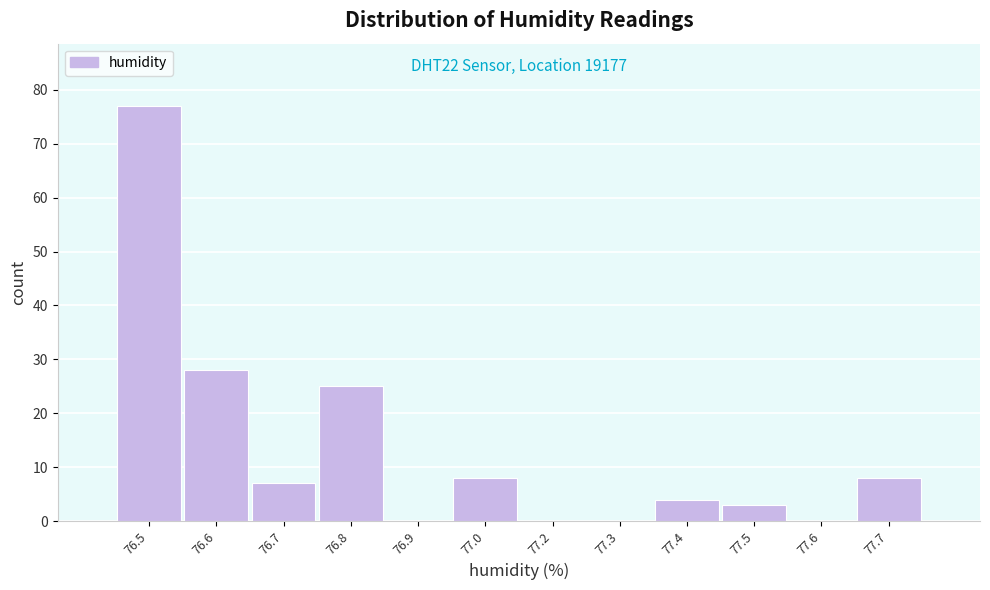

Reading left to right, list all the values displayed in this chart.

76.5=77	76.6=28	76.7=7	76.8=25	76.9=0	77.0=8	77.2=0	77.3=0	77.4=4	77.5=3	77.6=0	77.7=8